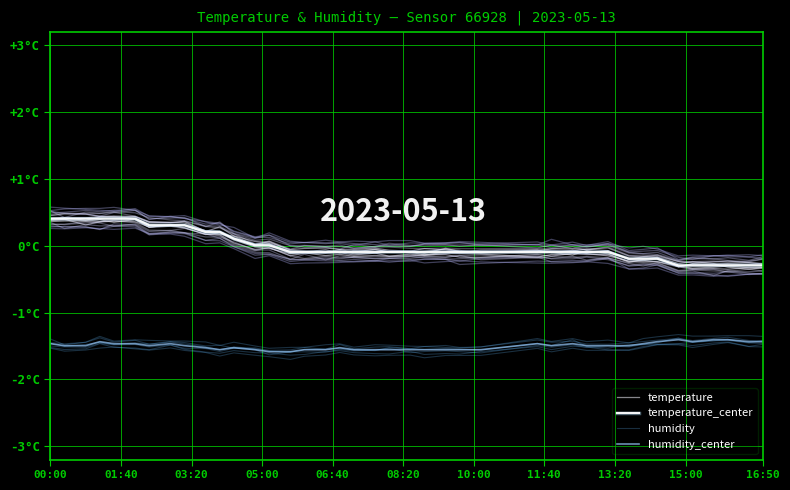

What value does the temperature_center series have at 36?

-0.3